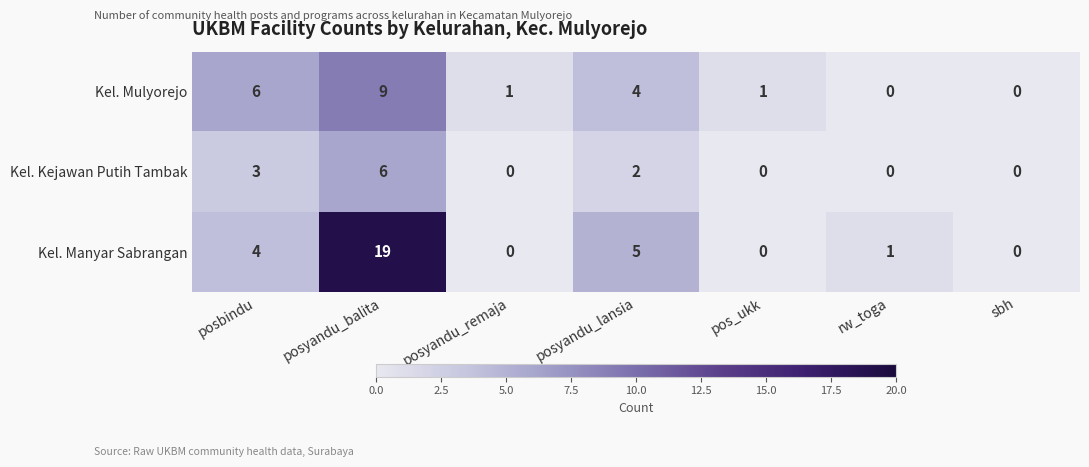

Reading left to right, extract all data points from this chart.

Kel. Mulyorejo: 6	9	1	4	1	0	0
Kel. Kejawan Putih Tambak: 3	6	0	2	0	0	0
Kel. Manyar Sabrangan: 4	19	0	5	0	1	0